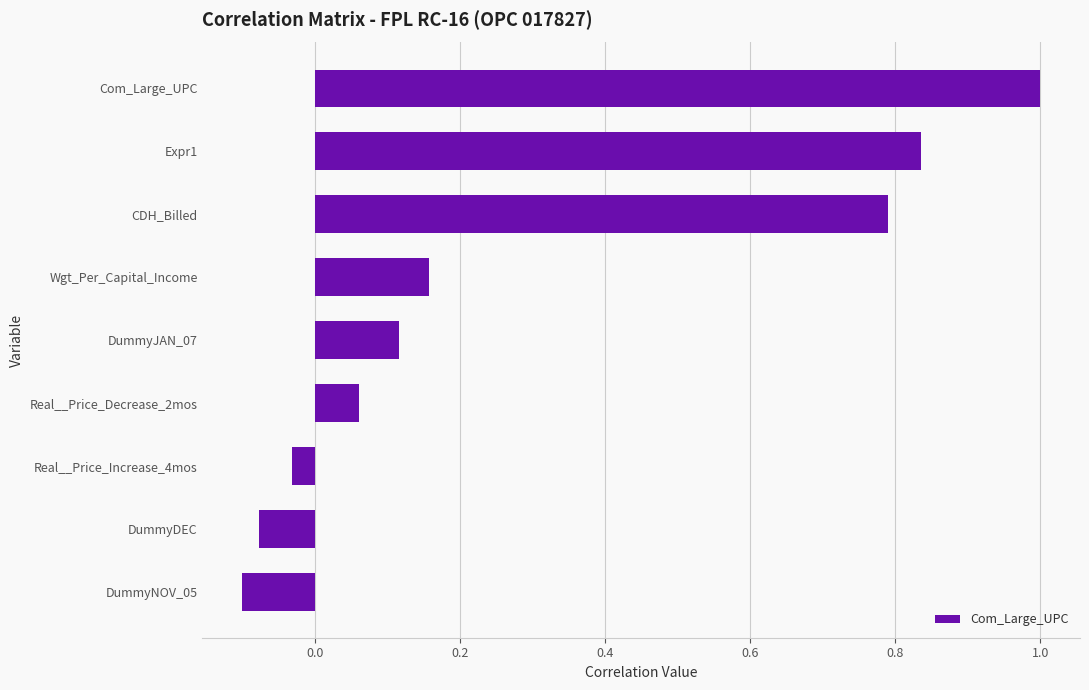

The chart shows a value of -0.0 at DummyNOV_05. True or false?

False